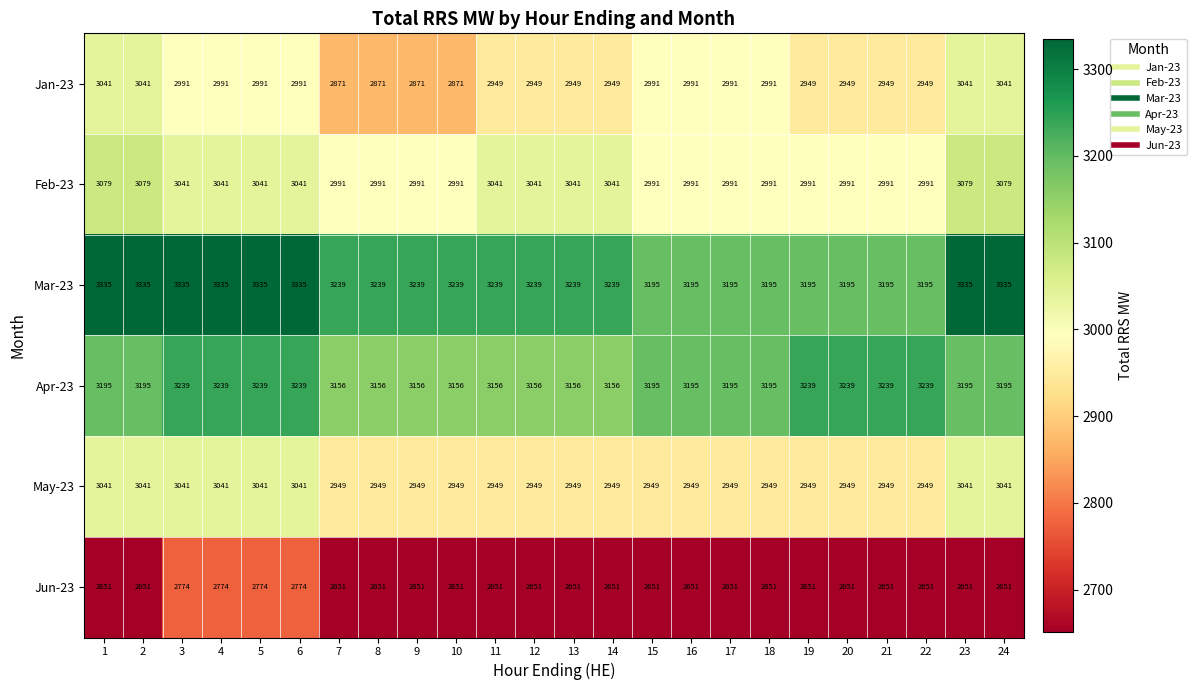

What value does the Feb-23 series have at 18, to the nearest 5?

2990